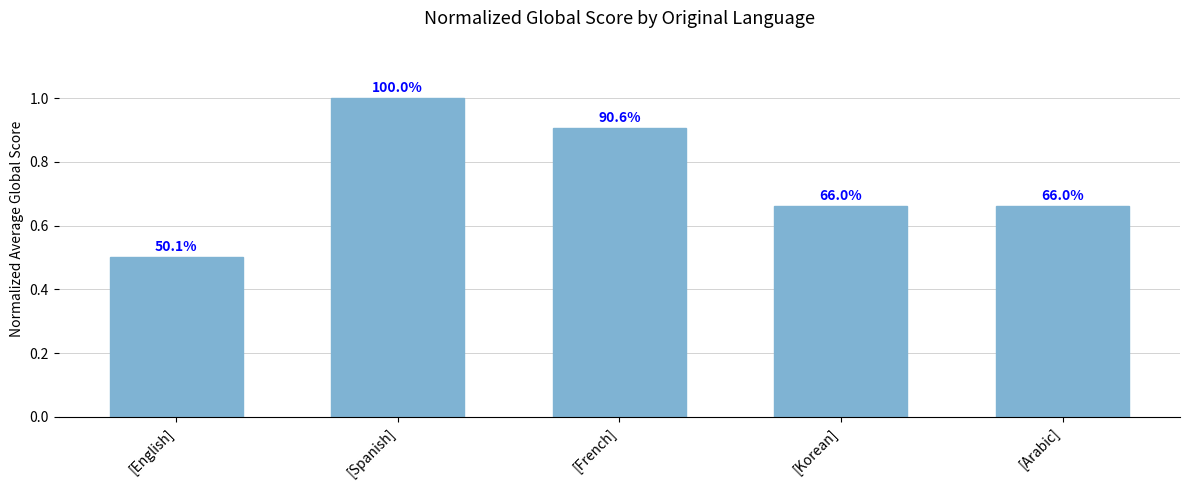

Reading left to right, list all the values displayed in this chart.

[English]=0.5	[Spanish]=1.0	[French]=0.9	[Korean]=0.7	[Arabic]=0.7